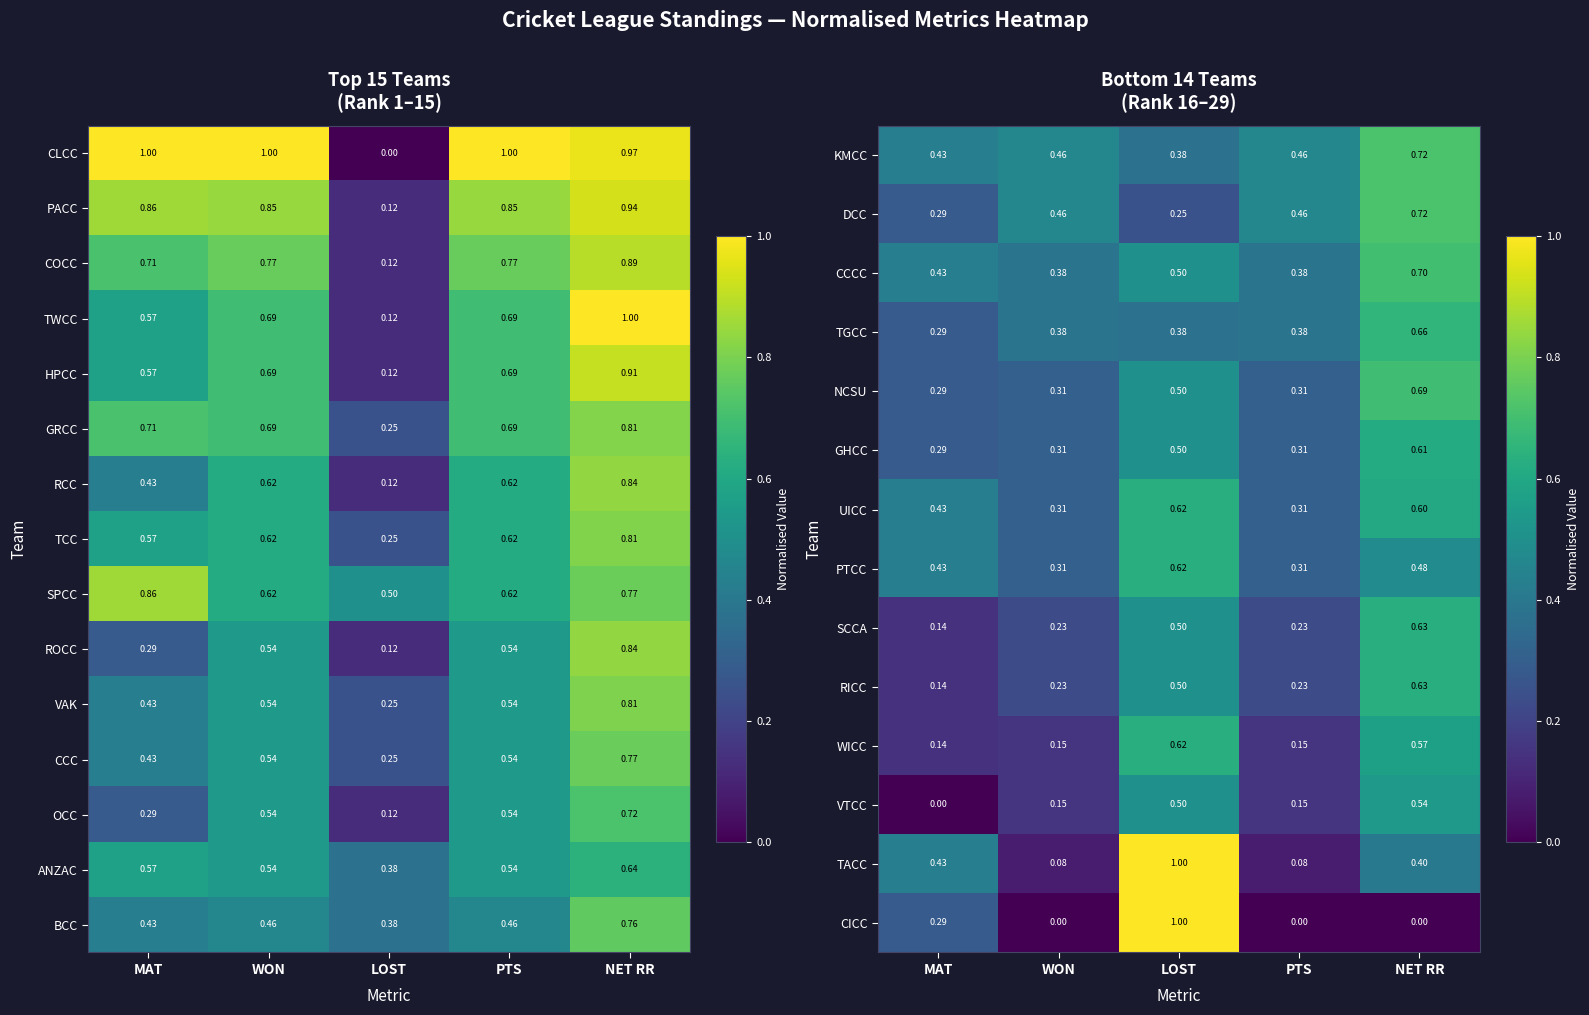

What is the maximum value for CCCC?

0.7